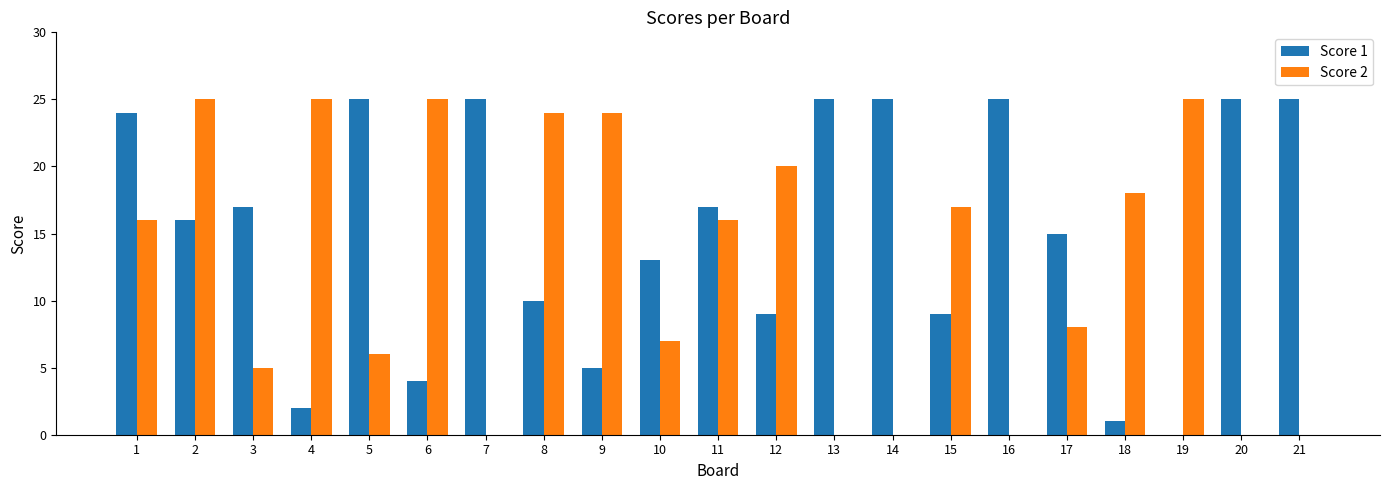

Which series has the largest total across all categories?

Score 1